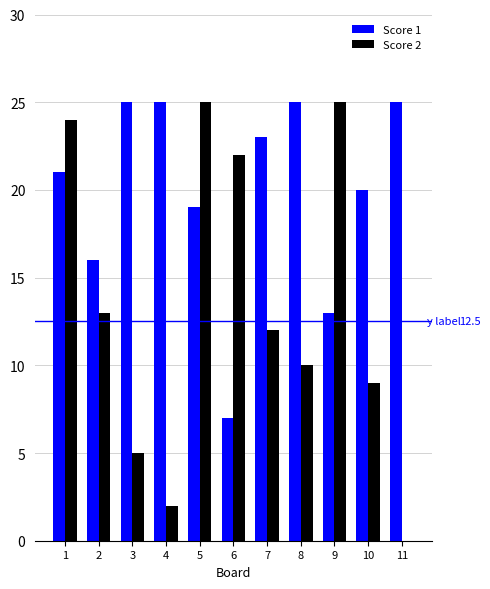

What is the maximum value shown in the chart?

25